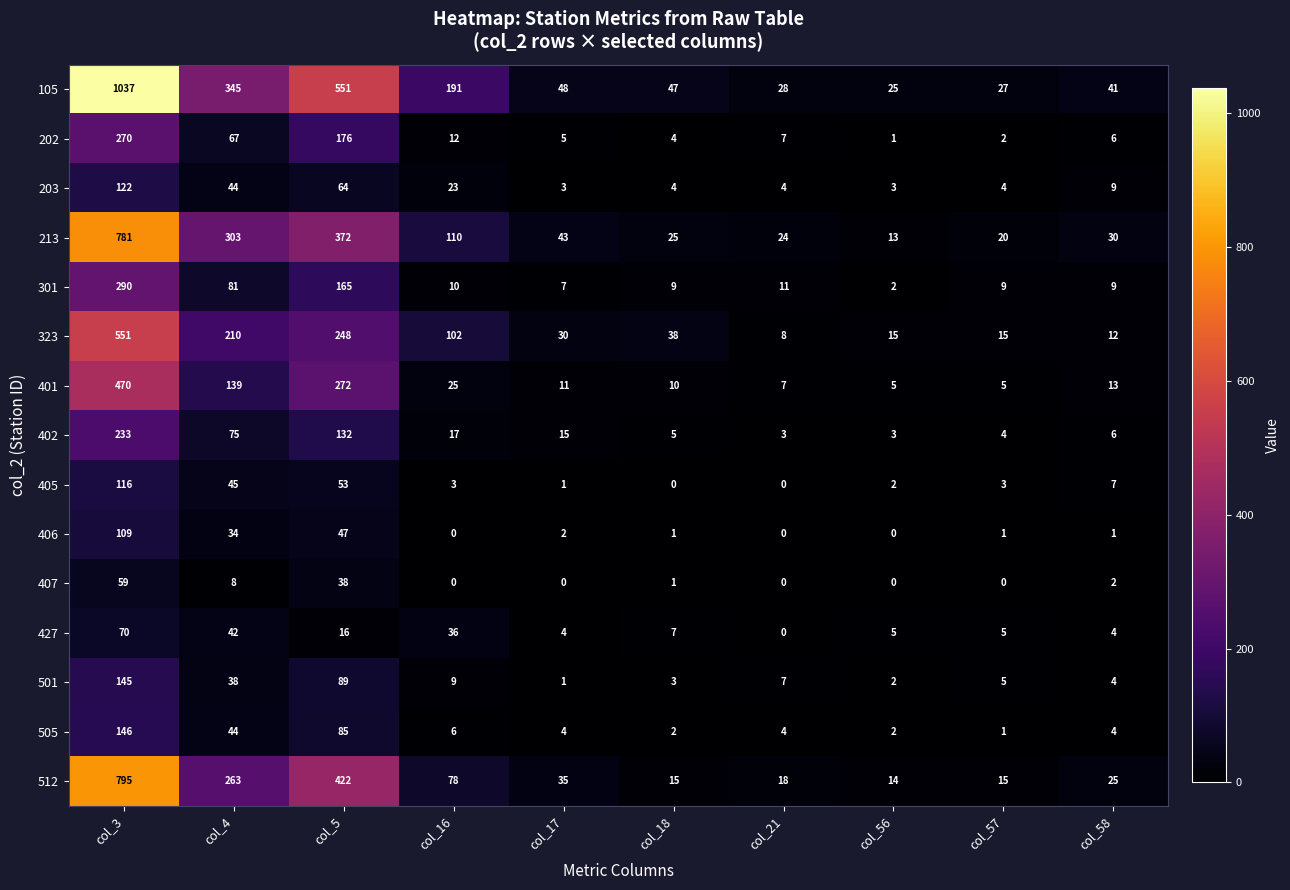

Which category has the lowest value in the 301 series?

col_56